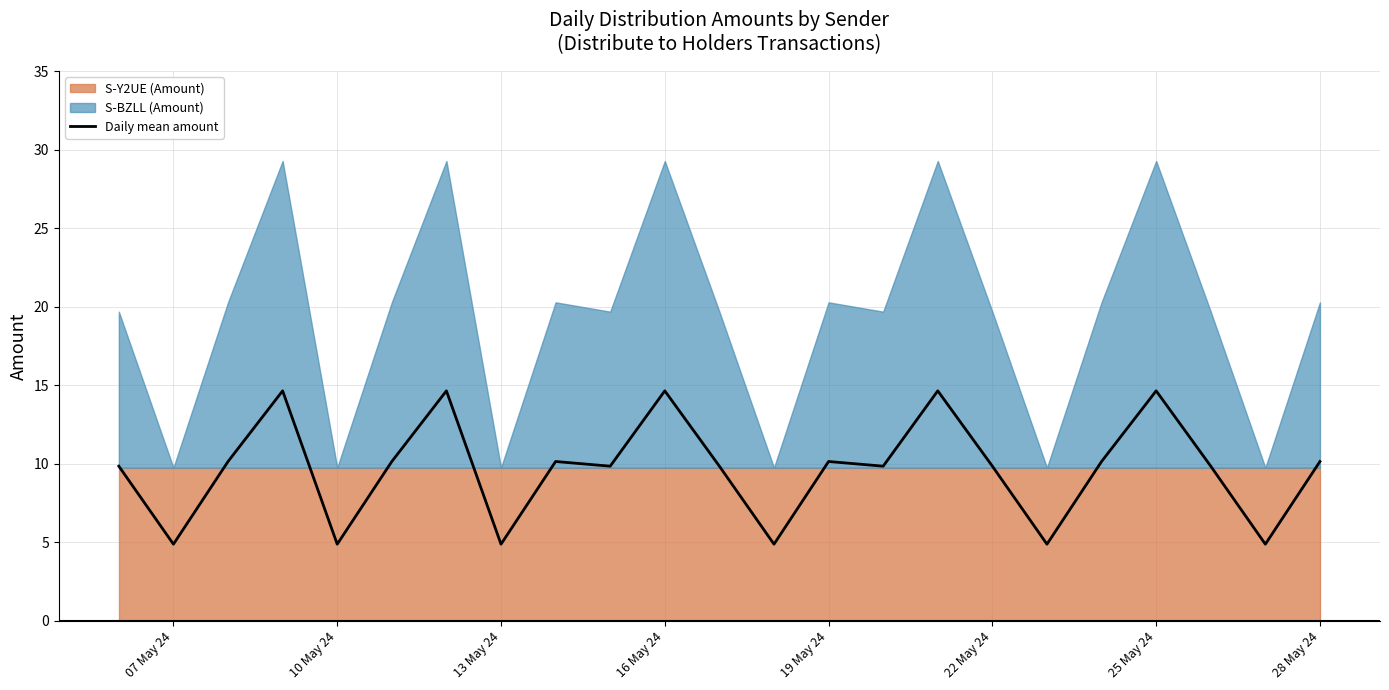

At which category does the chart reach its peak across all series?

25 May 24